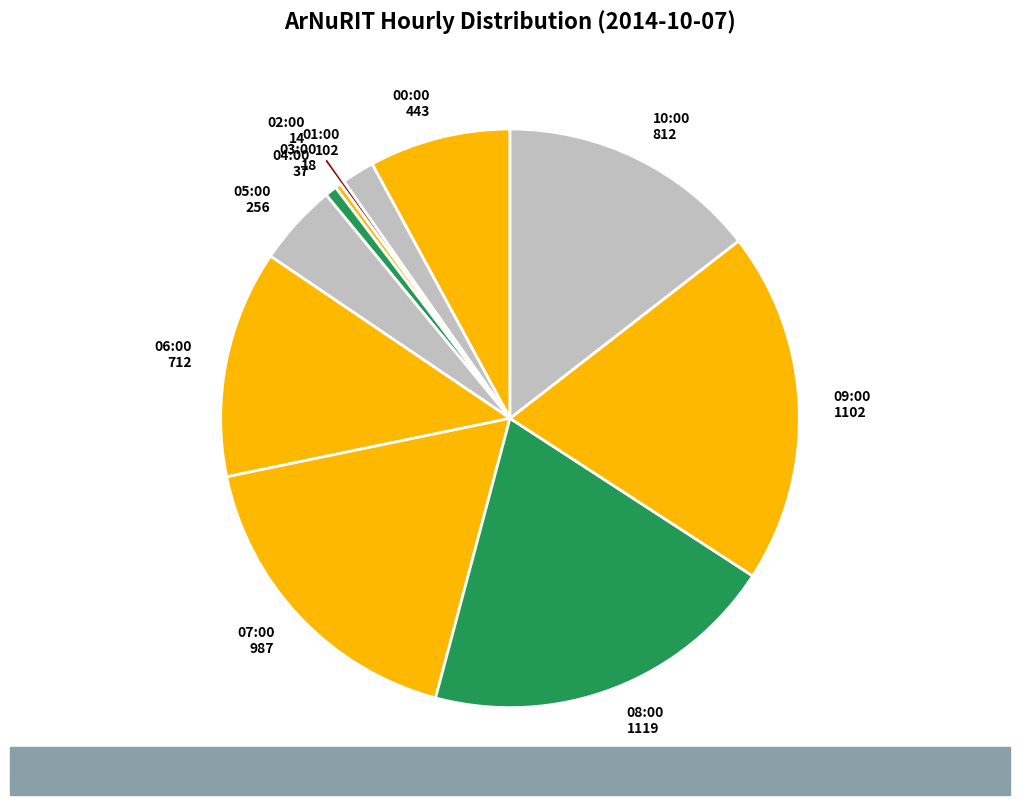

True or false: 06:00 accounts for 13% of the total.

True